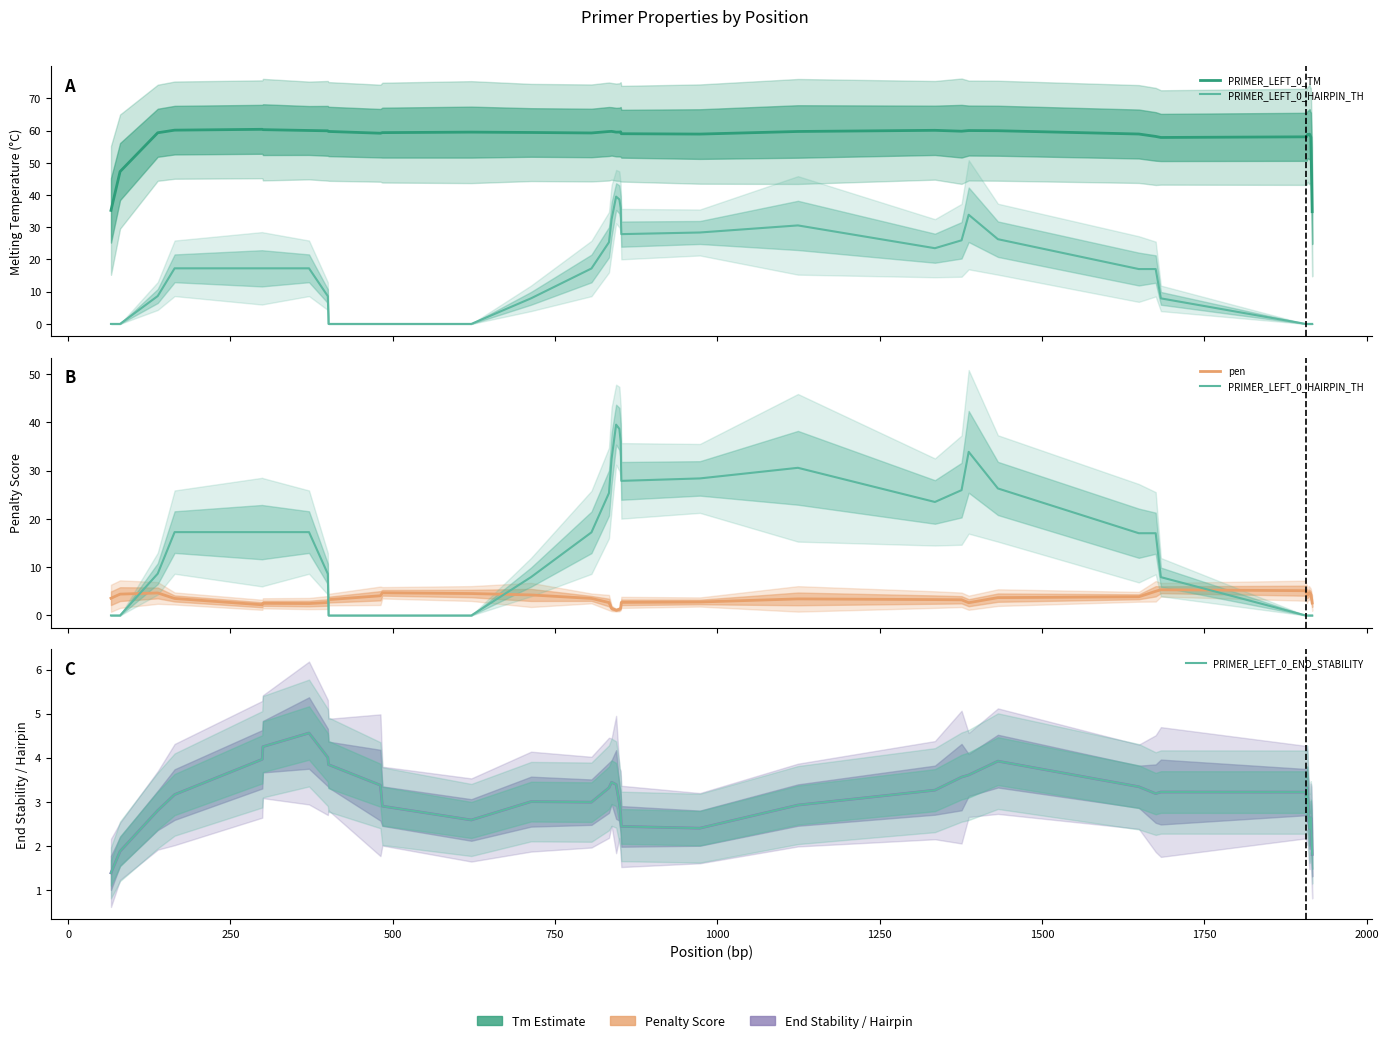

What are all the series names shown in the legend?

PRIMER_LEFT_0_TM, PRIMER_LEFT_0_HAIRPIN_TH, pen, PRIMER_LEFT_0_END_STABILITY